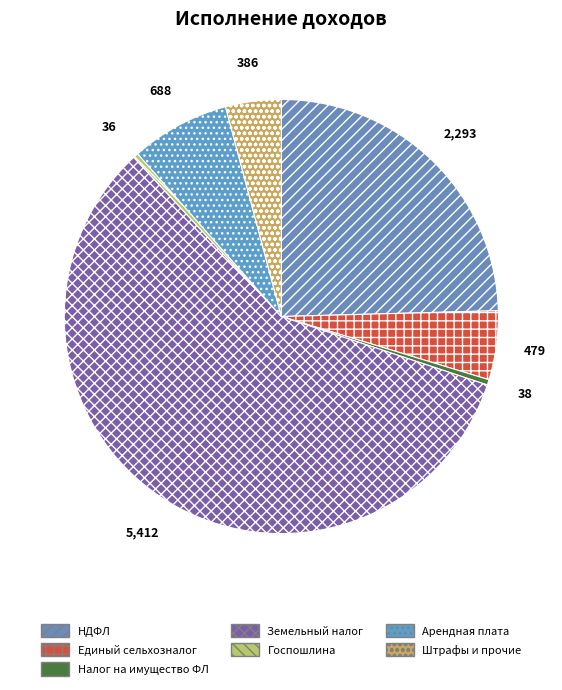

Does any single category account for the majority?

Yes